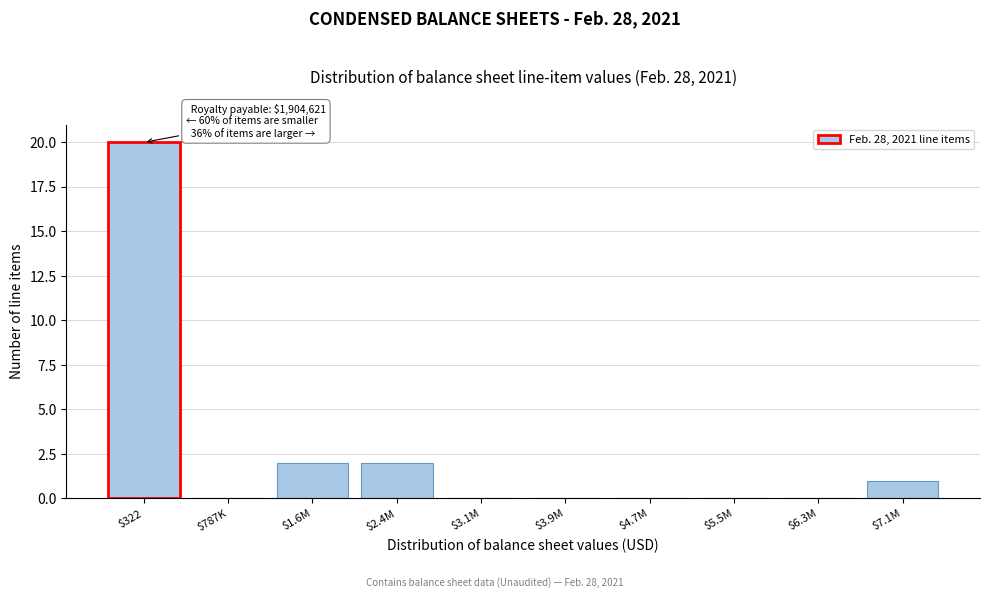

What is the sum of all values?

25